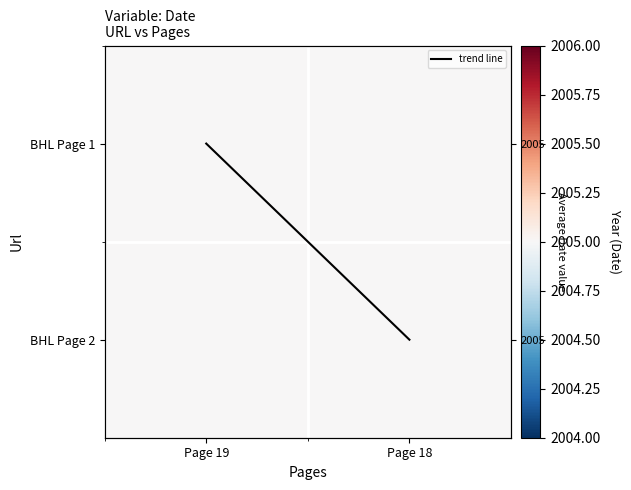

Which category has the highest value across all series?

Page 19